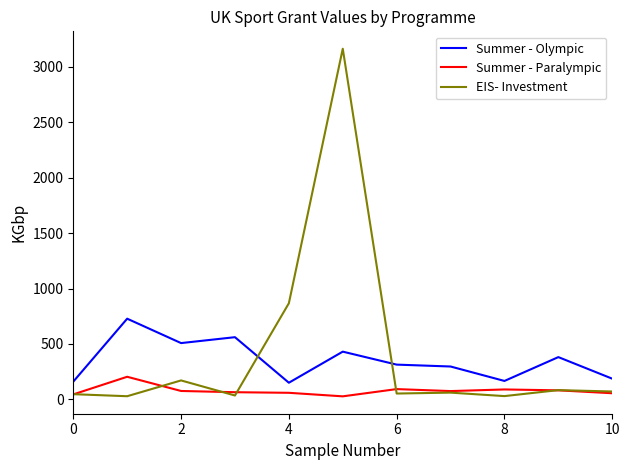

What is the highest value of the Summer - Paralympic series?

204.1